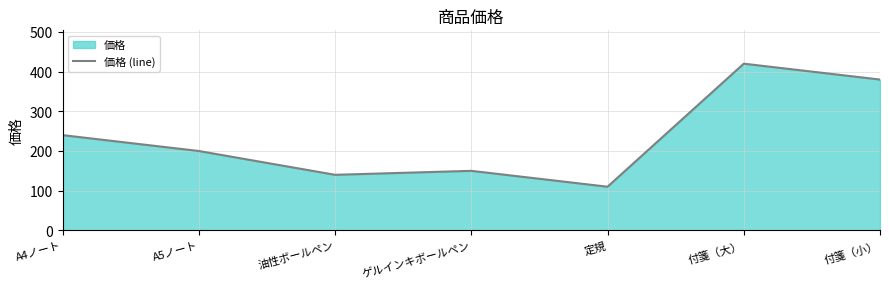

What is the minimum value shown in the chart?

110